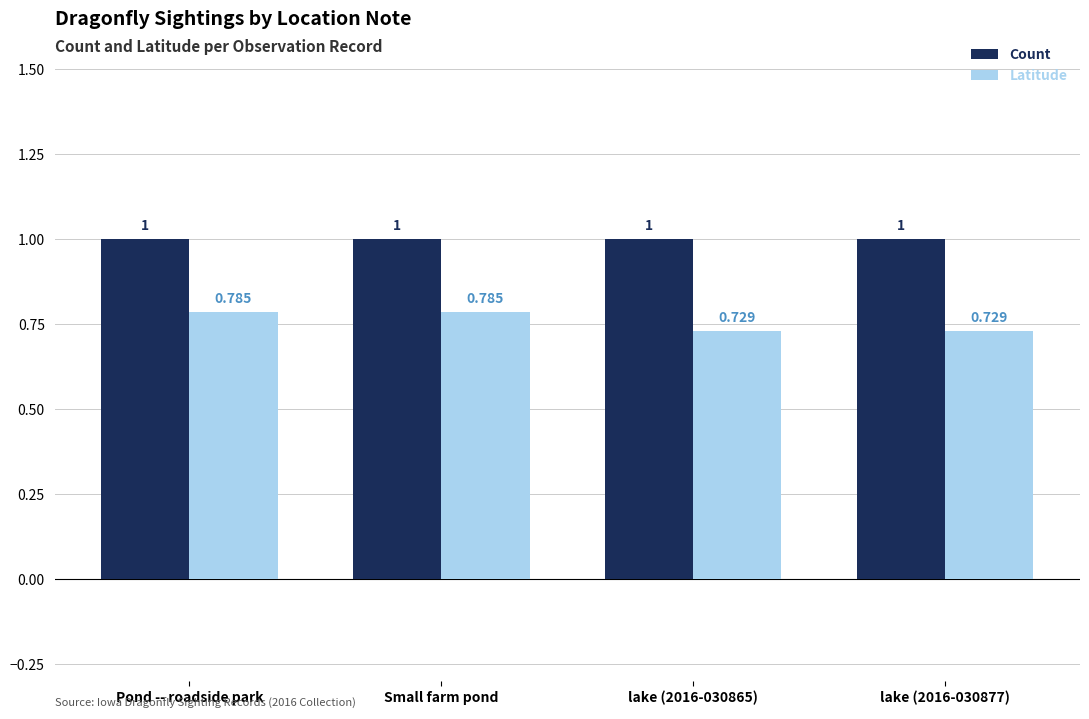

Which series has the largest total across all categories?

Count